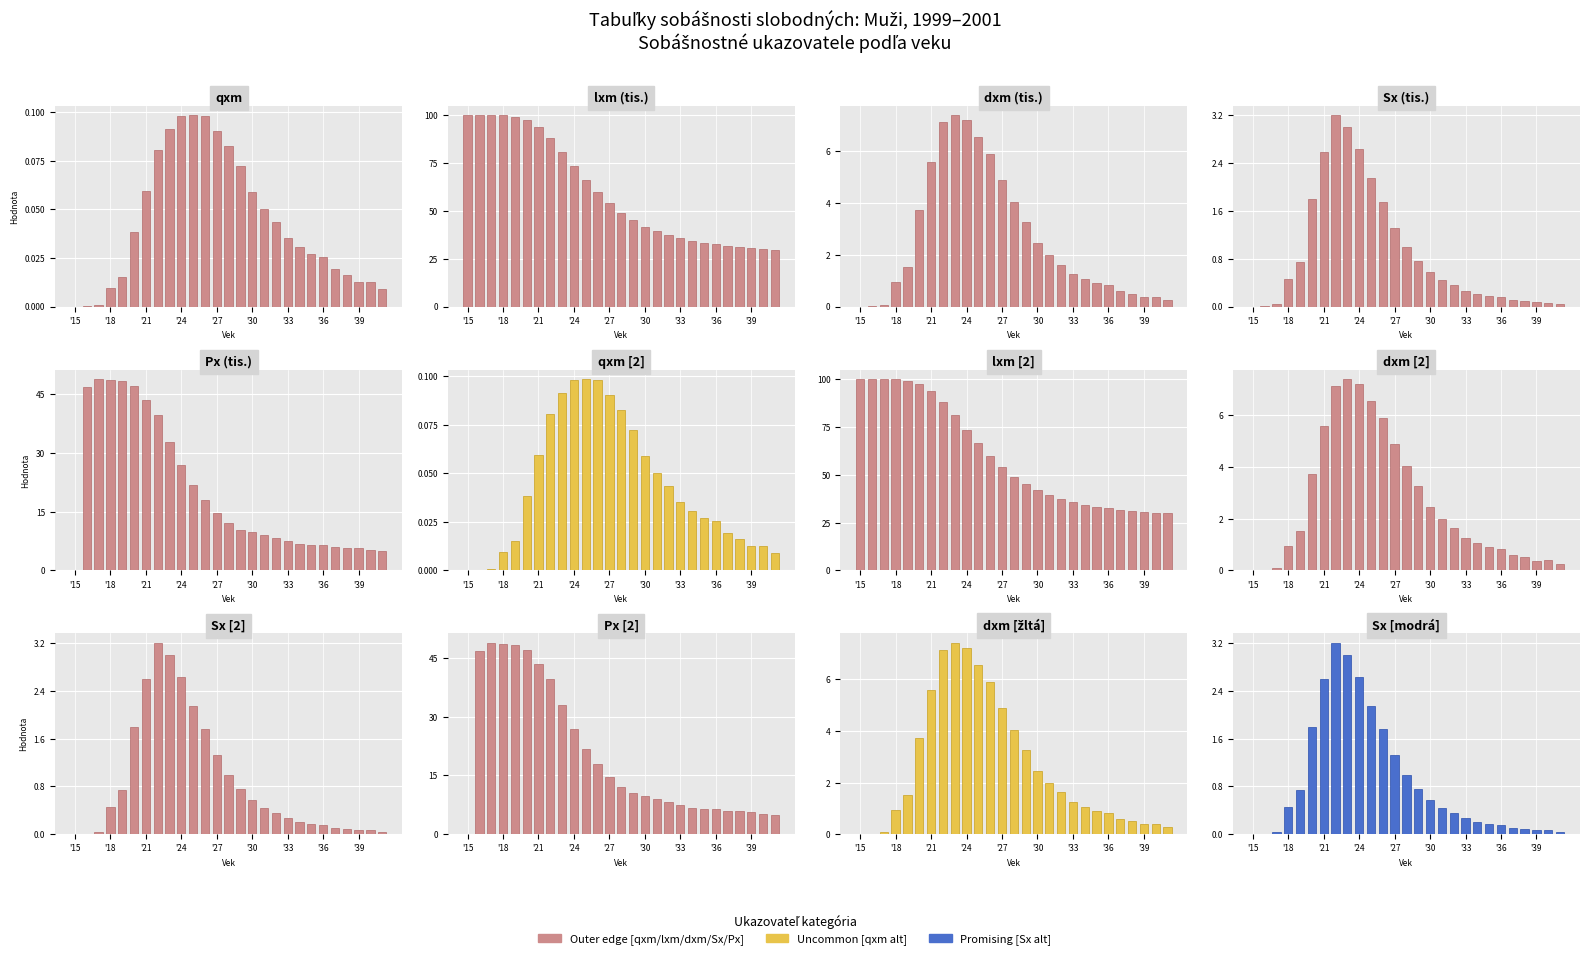

Which series has the largest total across all categories?

lxm